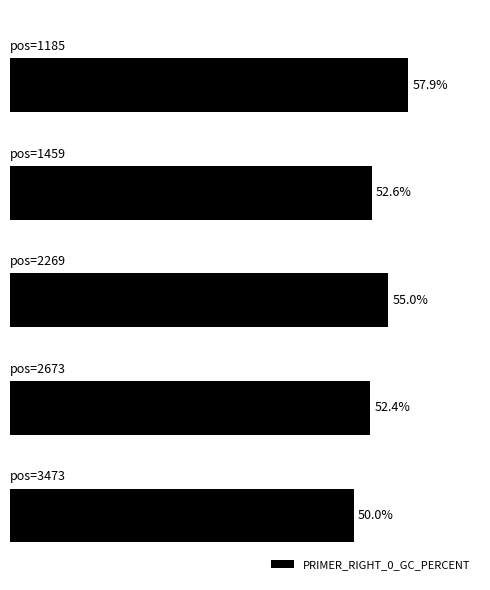

Rank the categories by value from lowest to highest.

0, 1, 3, 2, 4